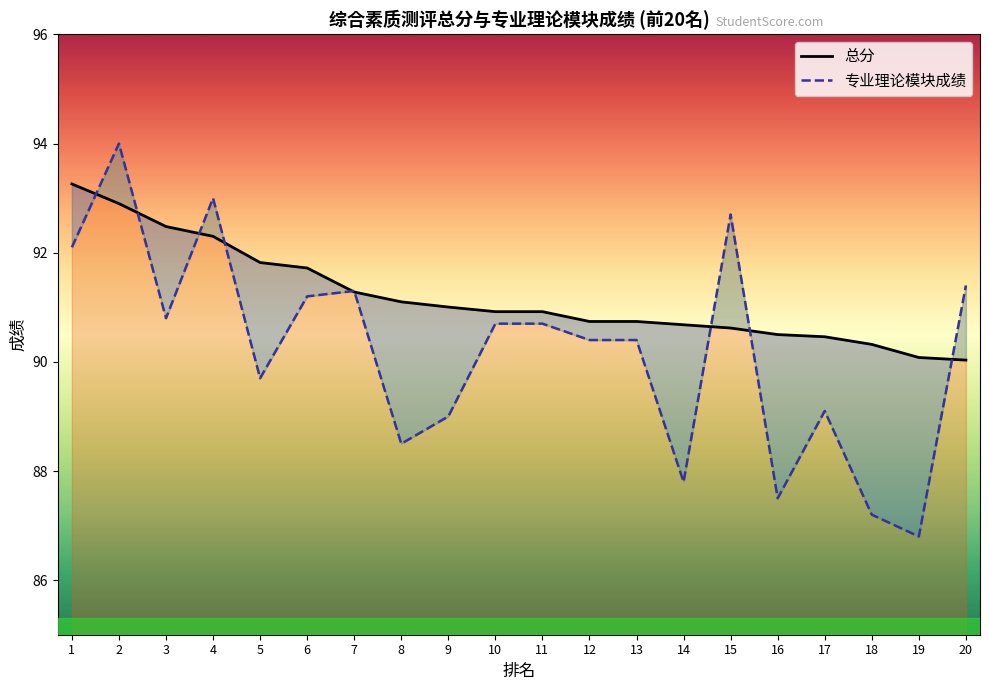

List the series in order of their peak value, lowest first.

总分, 专业理论模块成绩